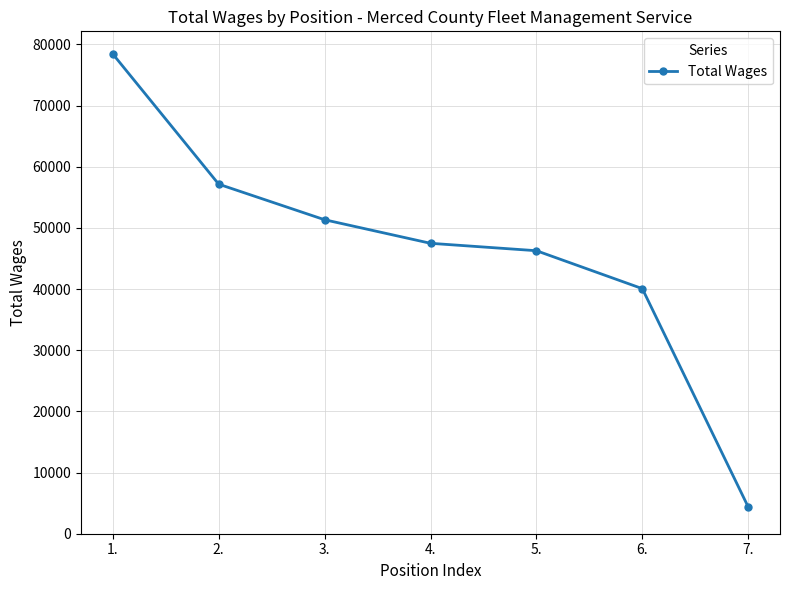

Does the chart display data point markers on the line(s)?

Yes